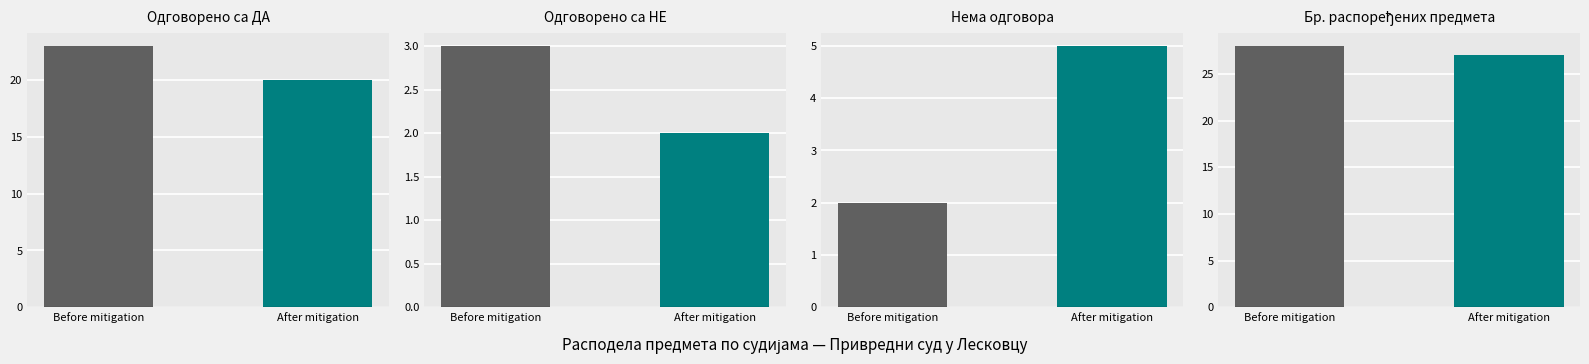

At Станко Филиповић, list the series in order from largest to smallest.

Бр. распоређених предмета, Одговорено са ДА, Нема одговора, Одговорено са НЕ